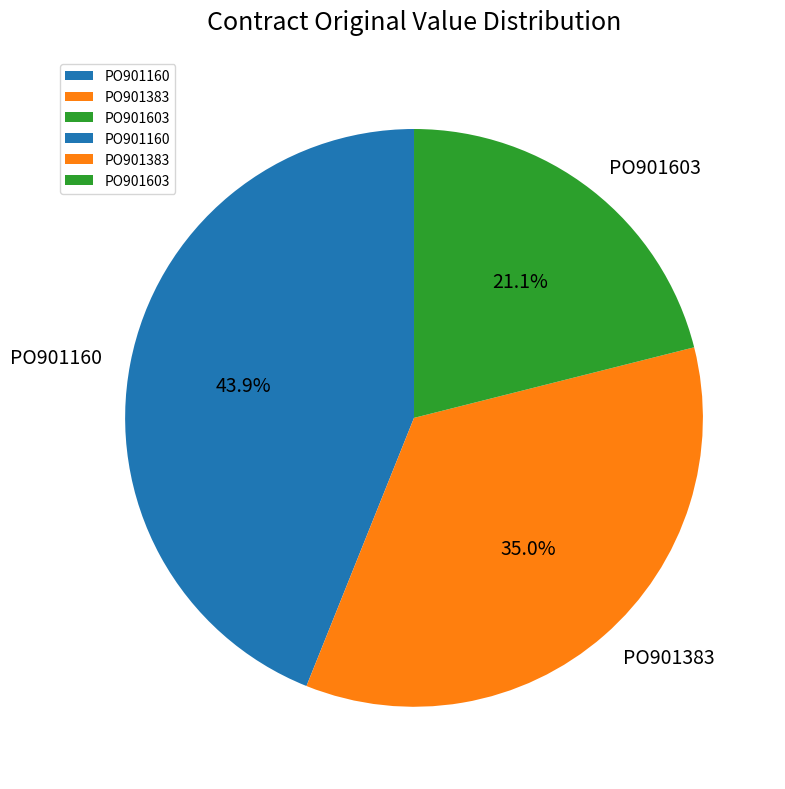

Rank the categories by value from highest to lowest.

PO901160, PO901383, PO901603